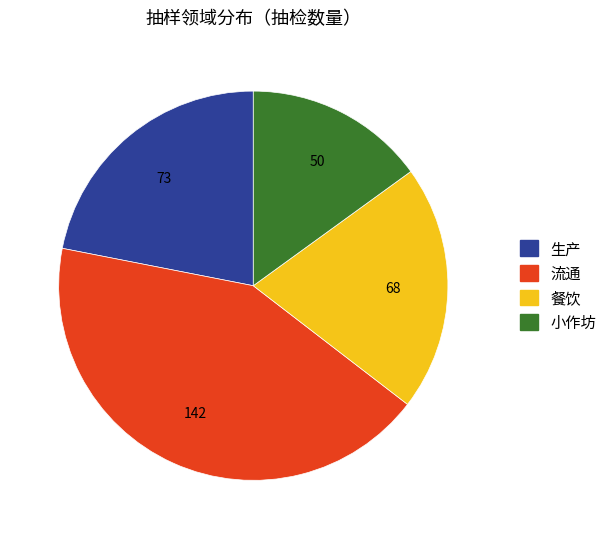

Between 流通 and 小作坊, which is larger?

流通